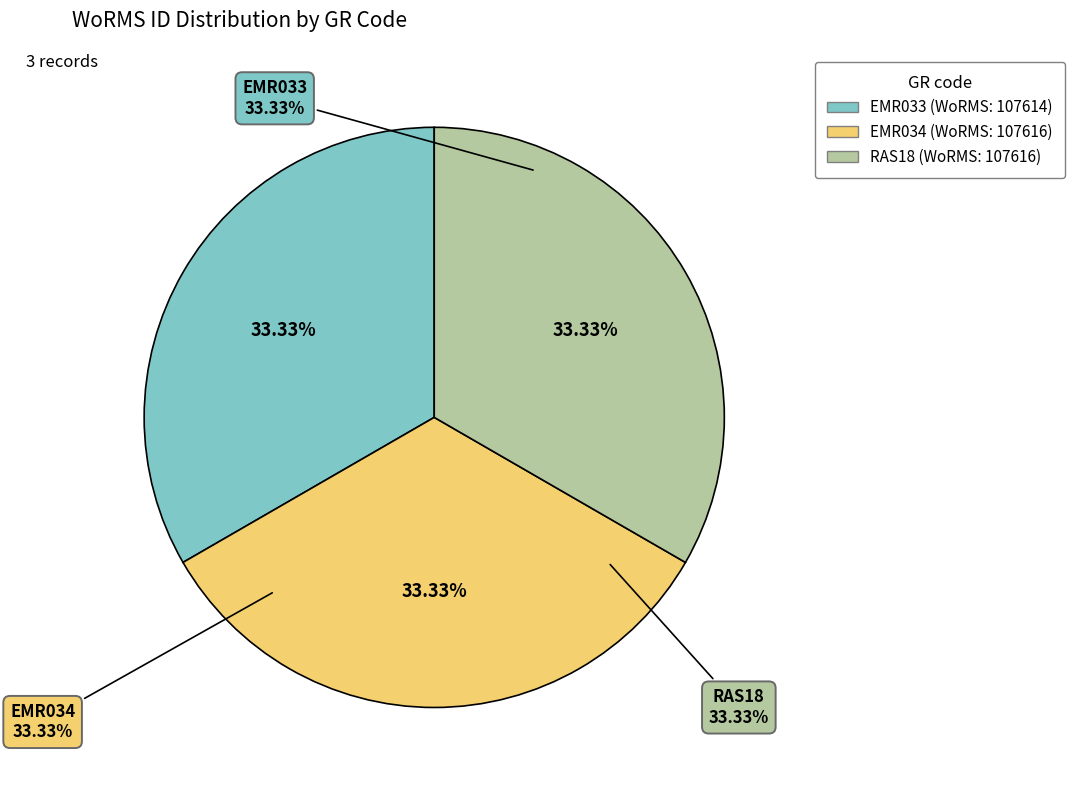

How many segments does this pie chart have?

3